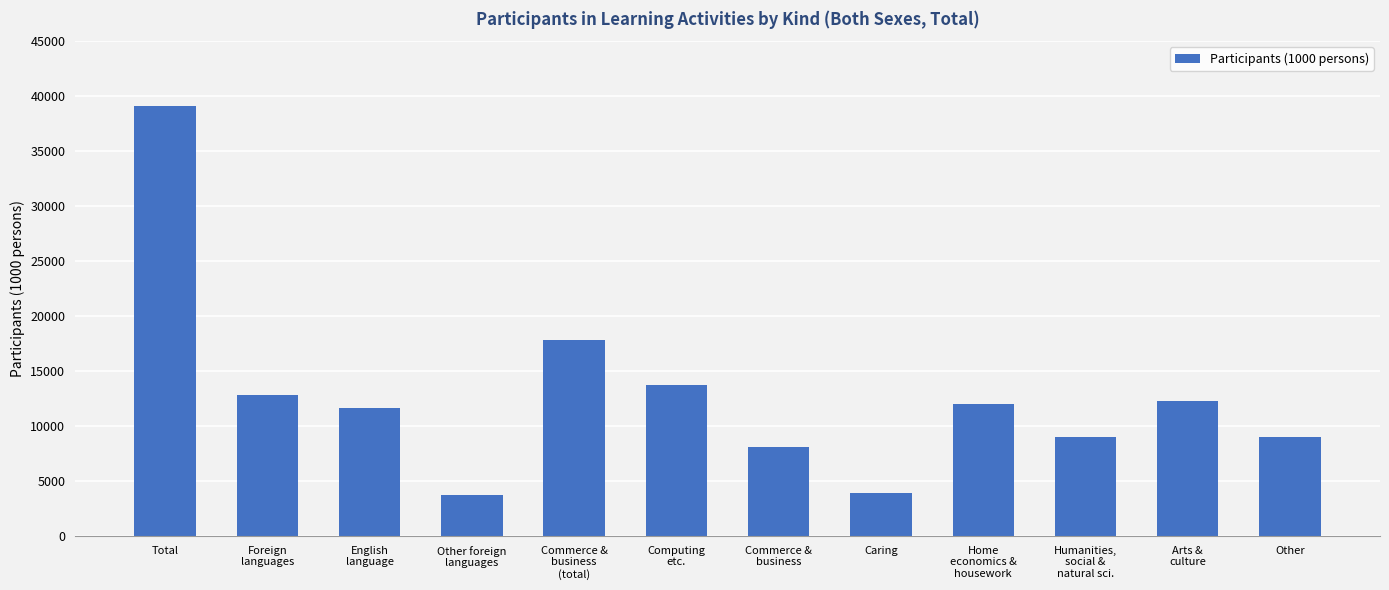

At which category does the chart reach its peak across all series?

Total